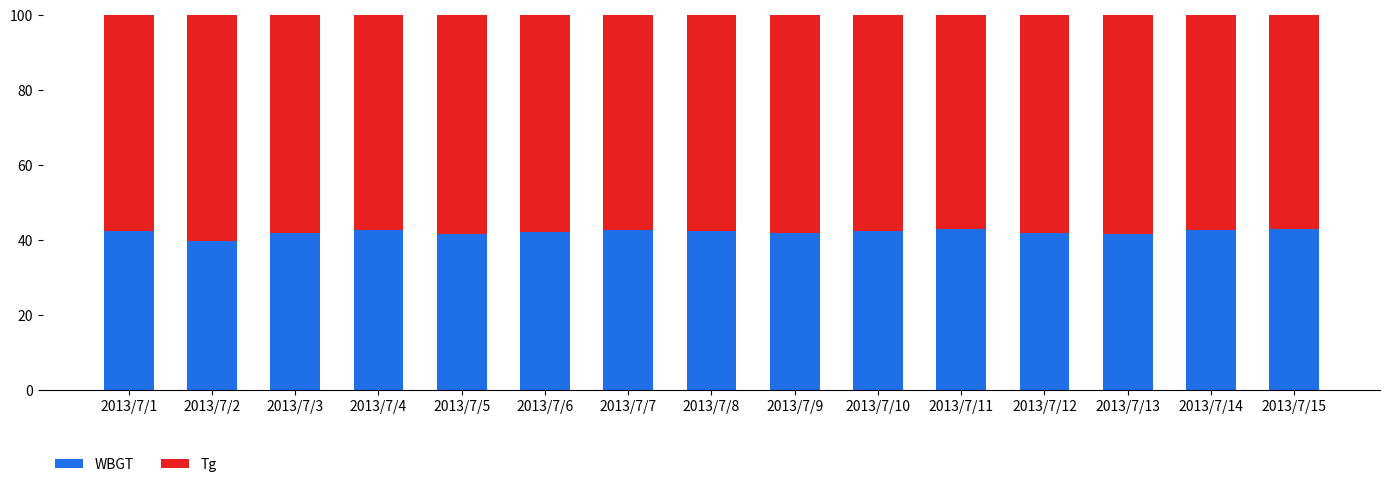

What is the approximate value of WBGT at 2013/7/13?

41.5